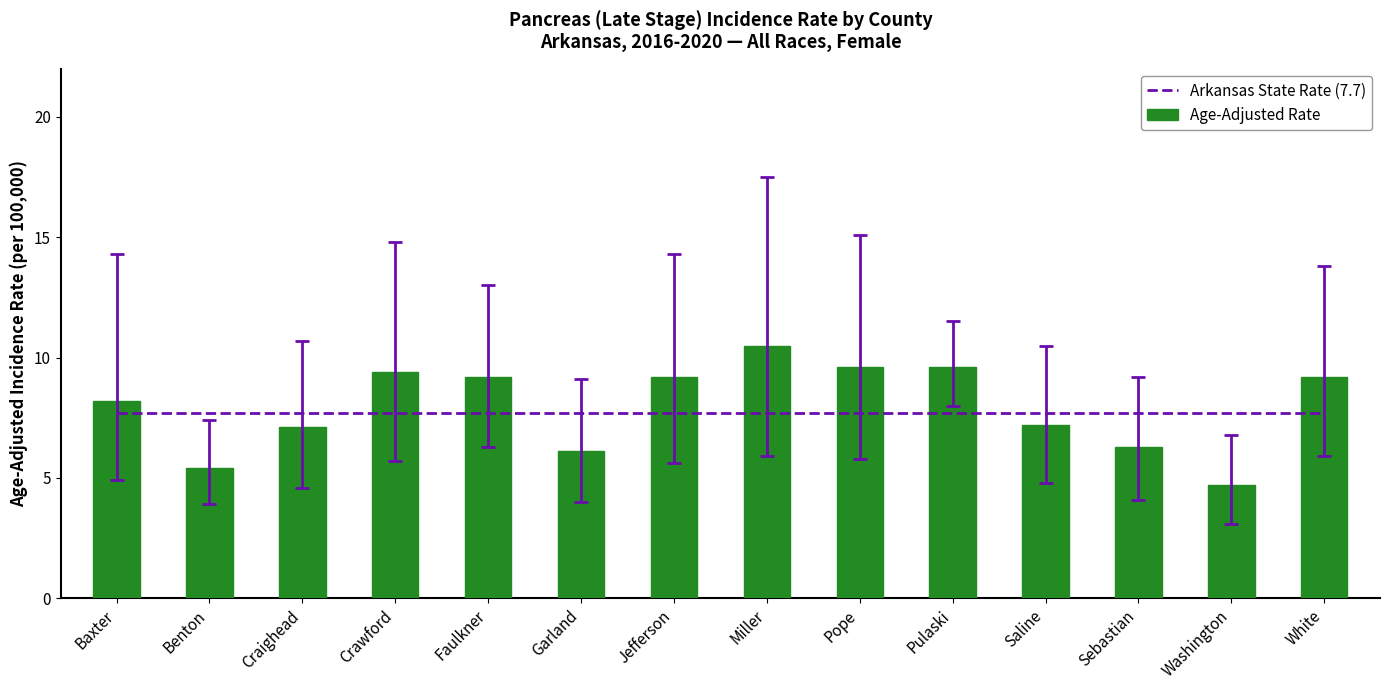

At how many categories does at least one series exceed 9?

7